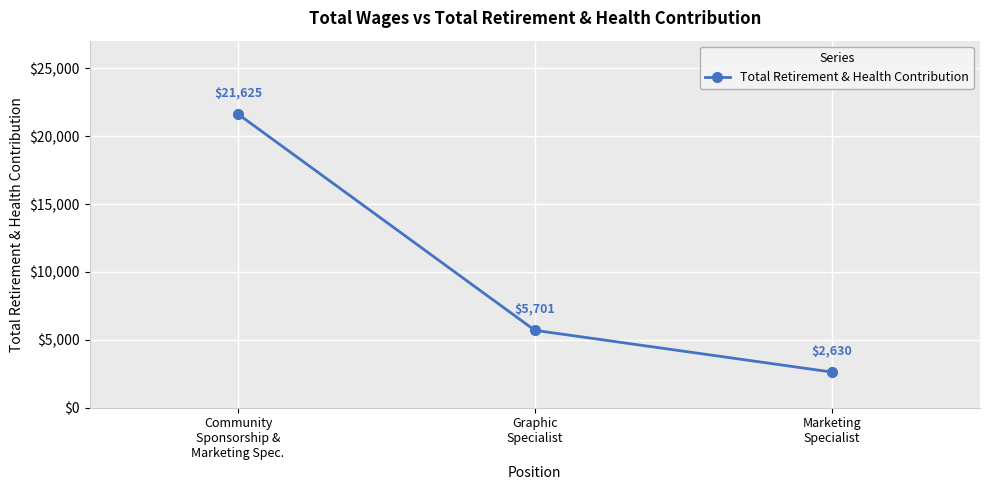

What is the greatest value displayed?

21625